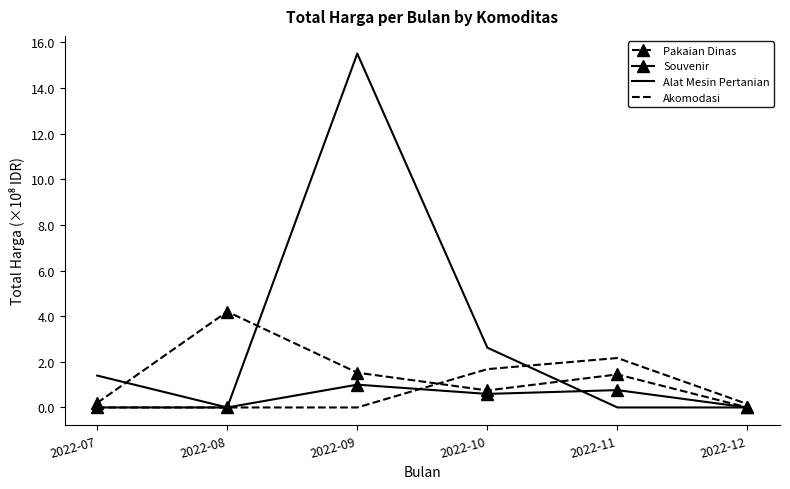

The value of Souvenir at 2022-10 is 0.6. True or false?

True